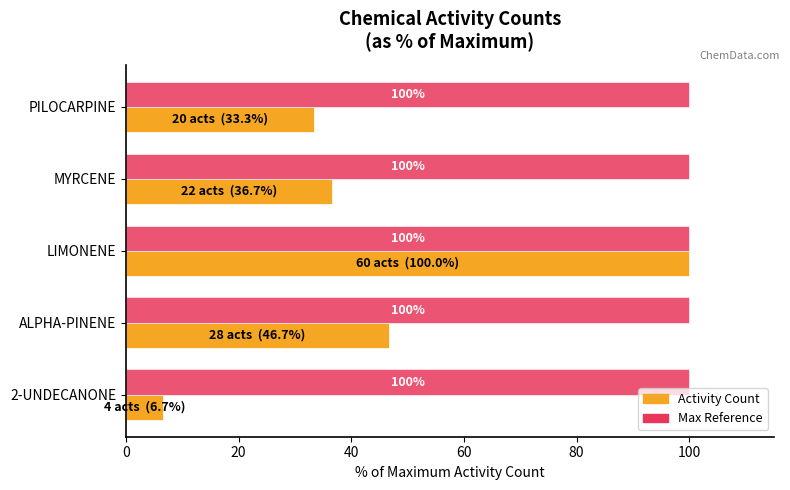

At which category is the sum across all series the highest?

LIMONENE